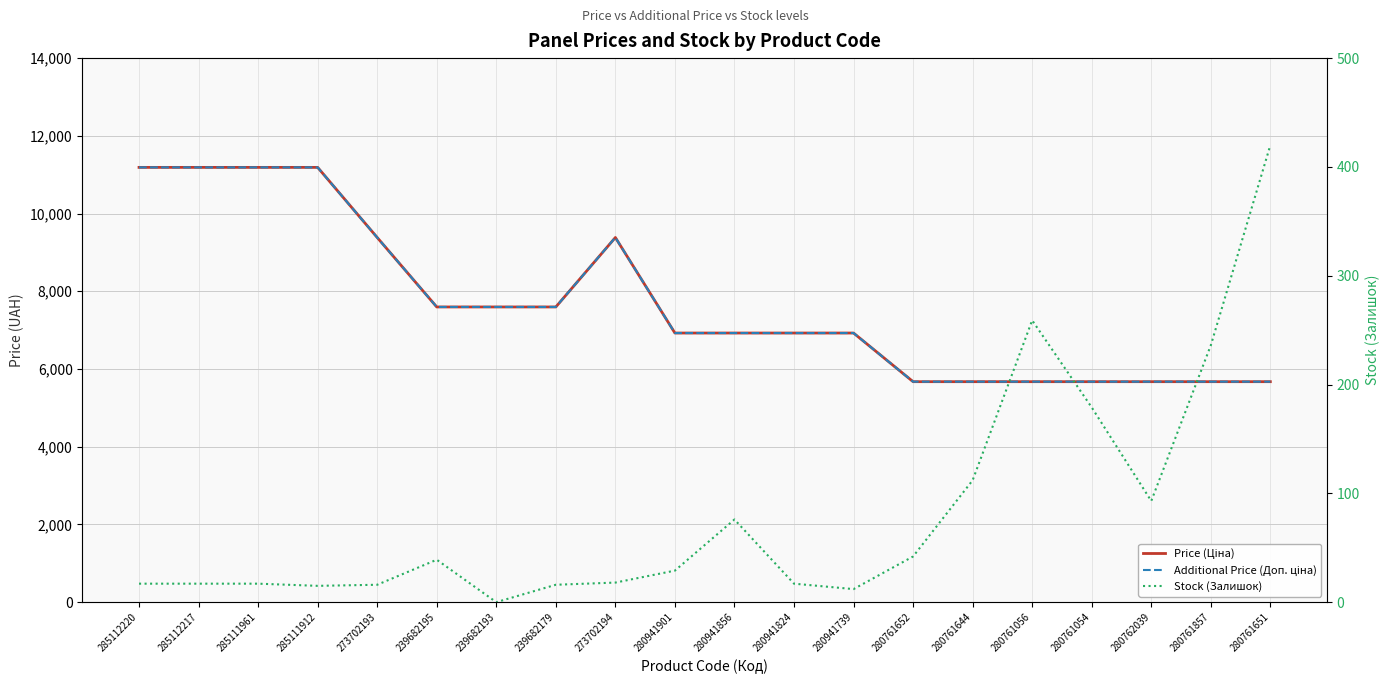

What is the value of the Additional Price (Доп. ціна) point at the 14th from the left?

5673.8